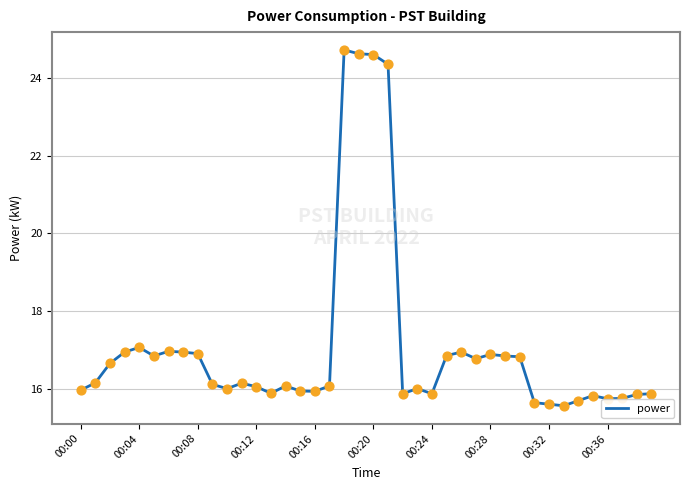

What is the greatest value displayed?

24.7